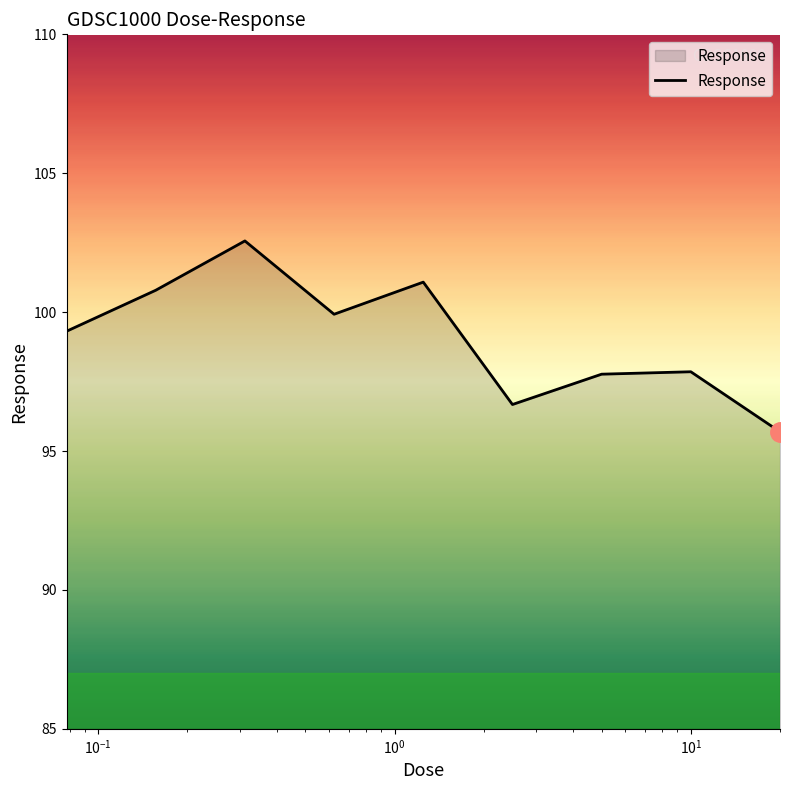

What is the smallest value displayed?

95.7